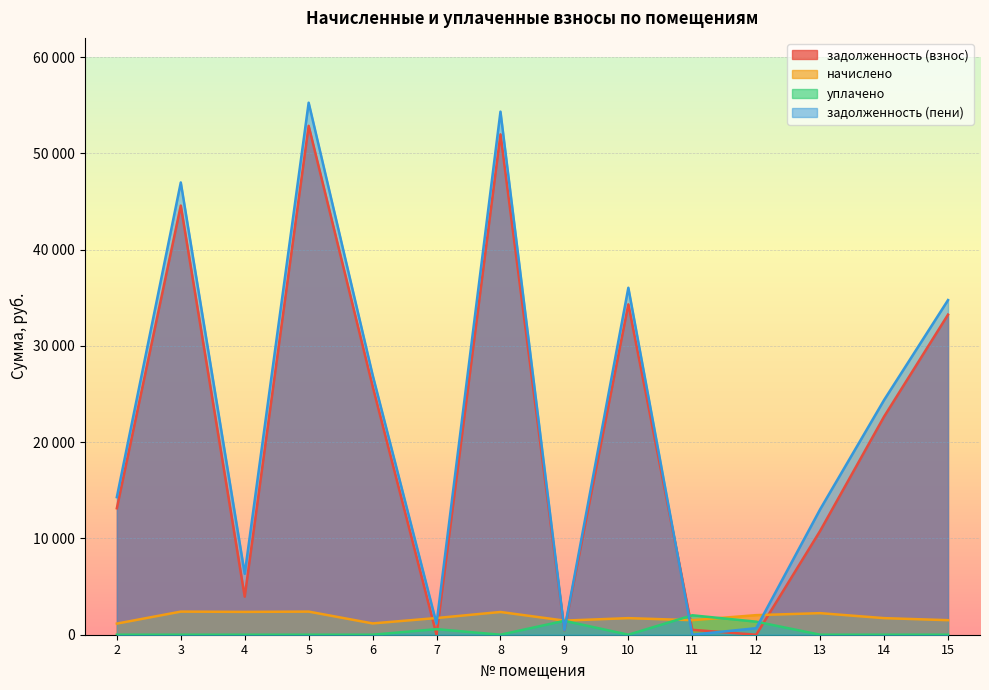

True or false: задолженность (взнос) has a value of 23145.4 at 3.

False